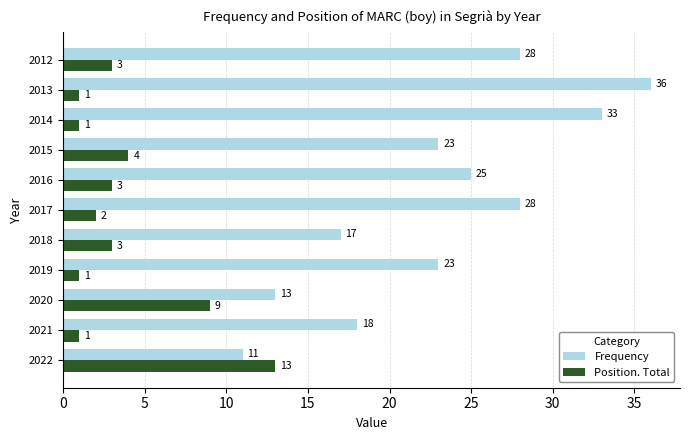

Rank the series by their maximum value, from highest to lowest.

Frequency, Position. Total